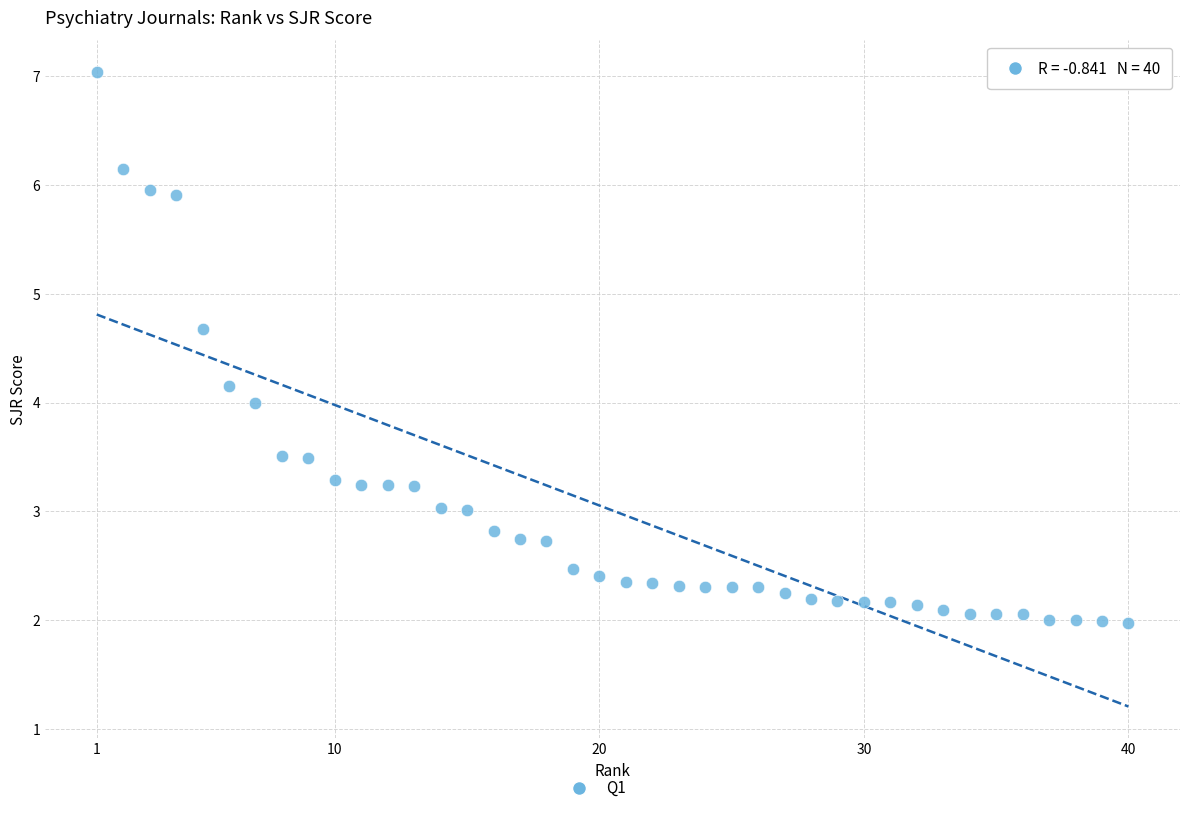

What is the range of Y values (max minus min)?

5.1